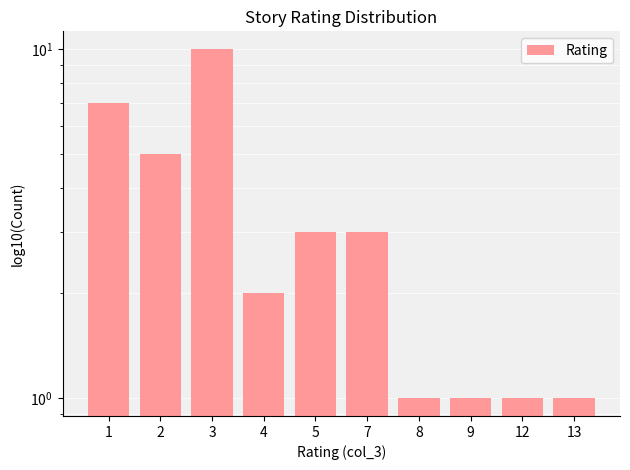

Reading left to right, what are all the values shown in this chart?

1=7	2=5	3=10	4=2	5=3	7=3	8=1	9=1	12=1	13=1